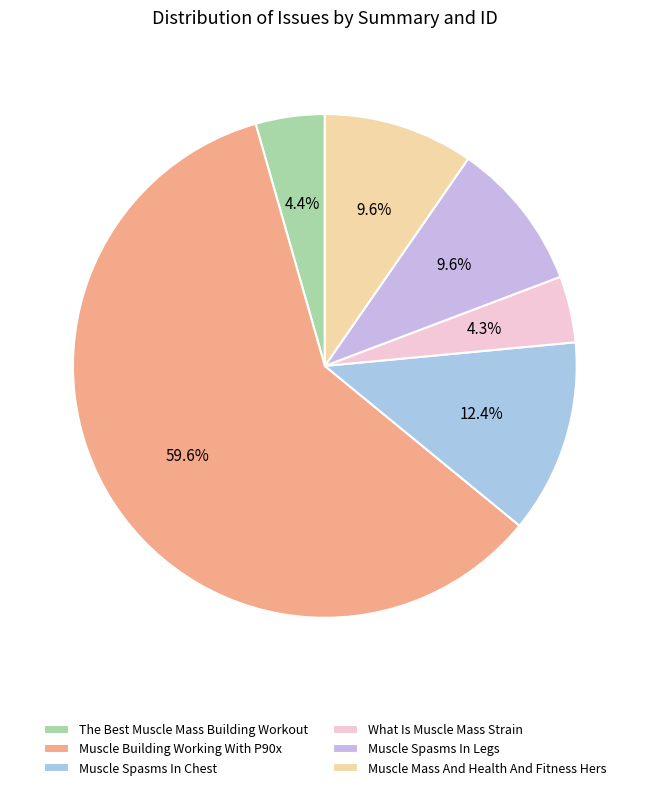

To the nearest percent, what is the average slice percentage?

17%